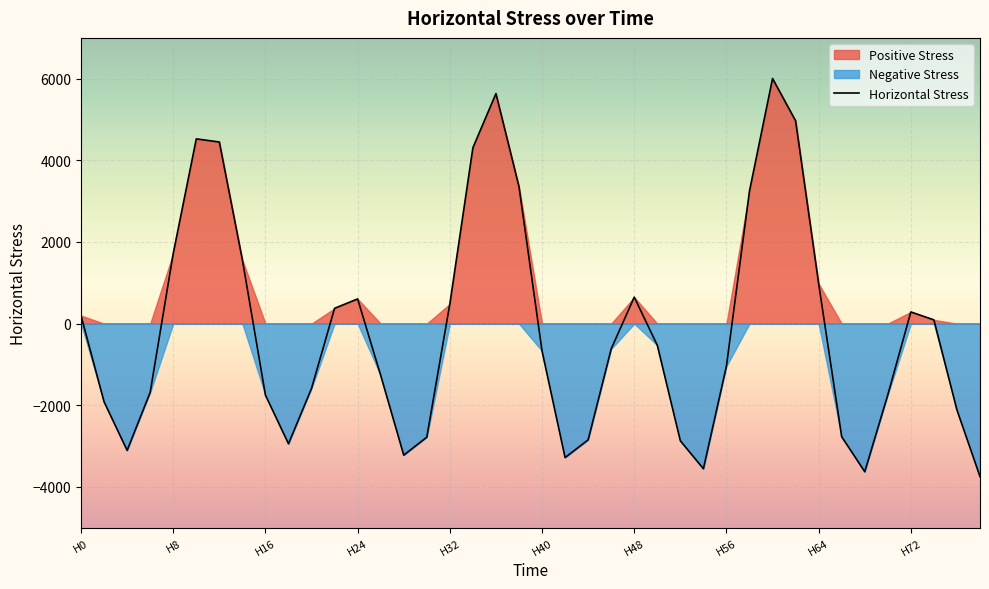

Where is Horizontal Stress nearest to the value 1129?

H64